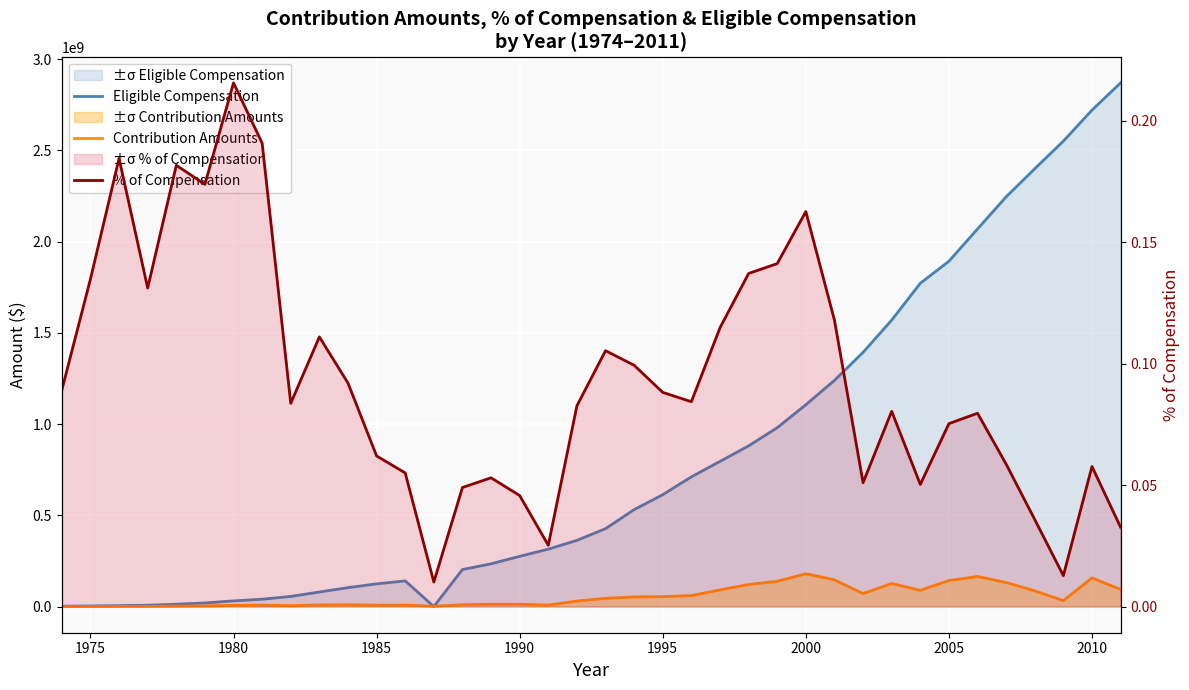

Between 1990 and 2005, which series saw the biggest shift?

Eligible Compensation